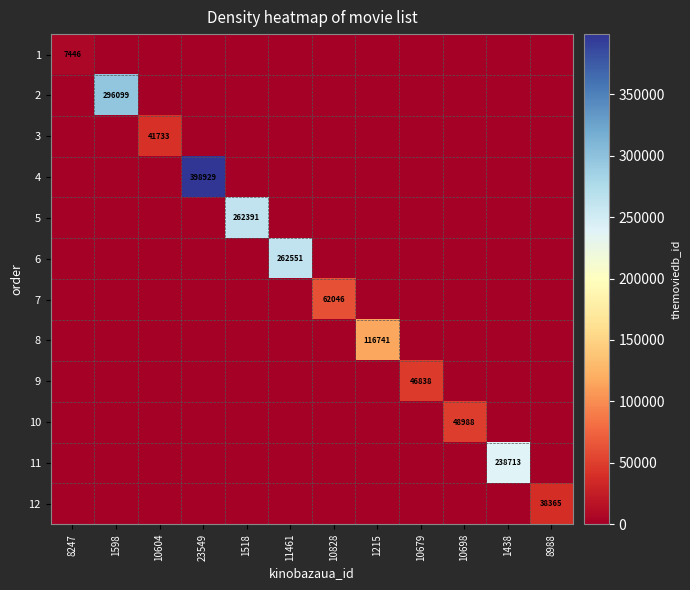

Is it true that 2 equals 439390 at 1598?

False